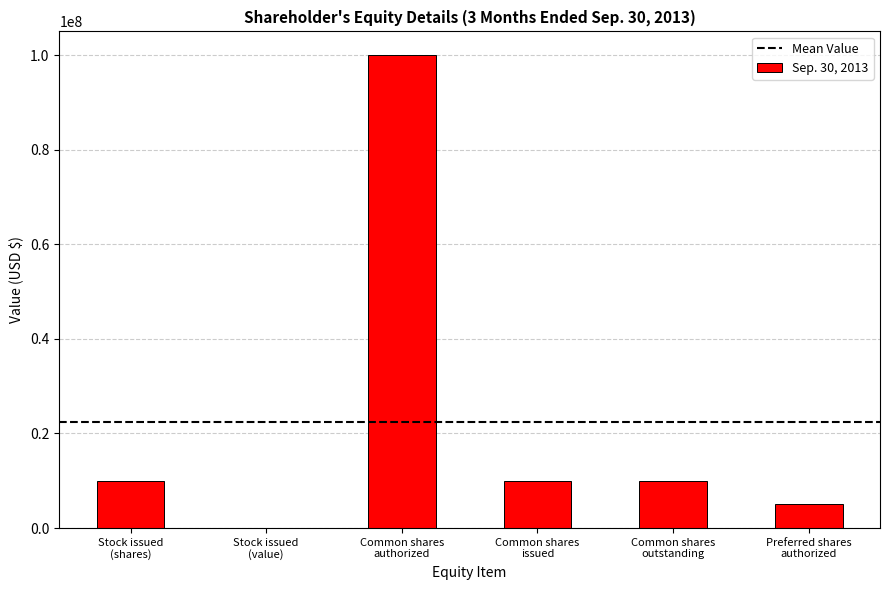

Are the bars grouped side by side (vs. stacked)?

No